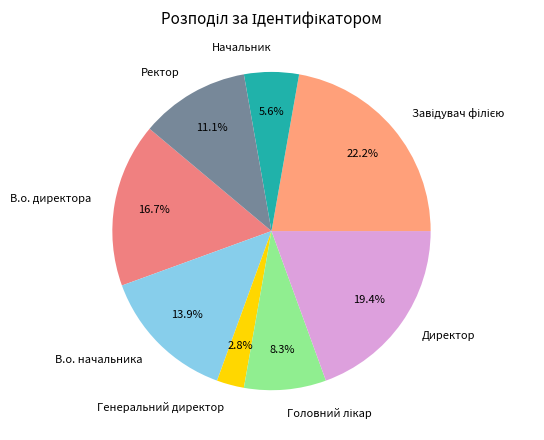

What is the ratio of the value at Начальник to the value at Ректор?

0.5